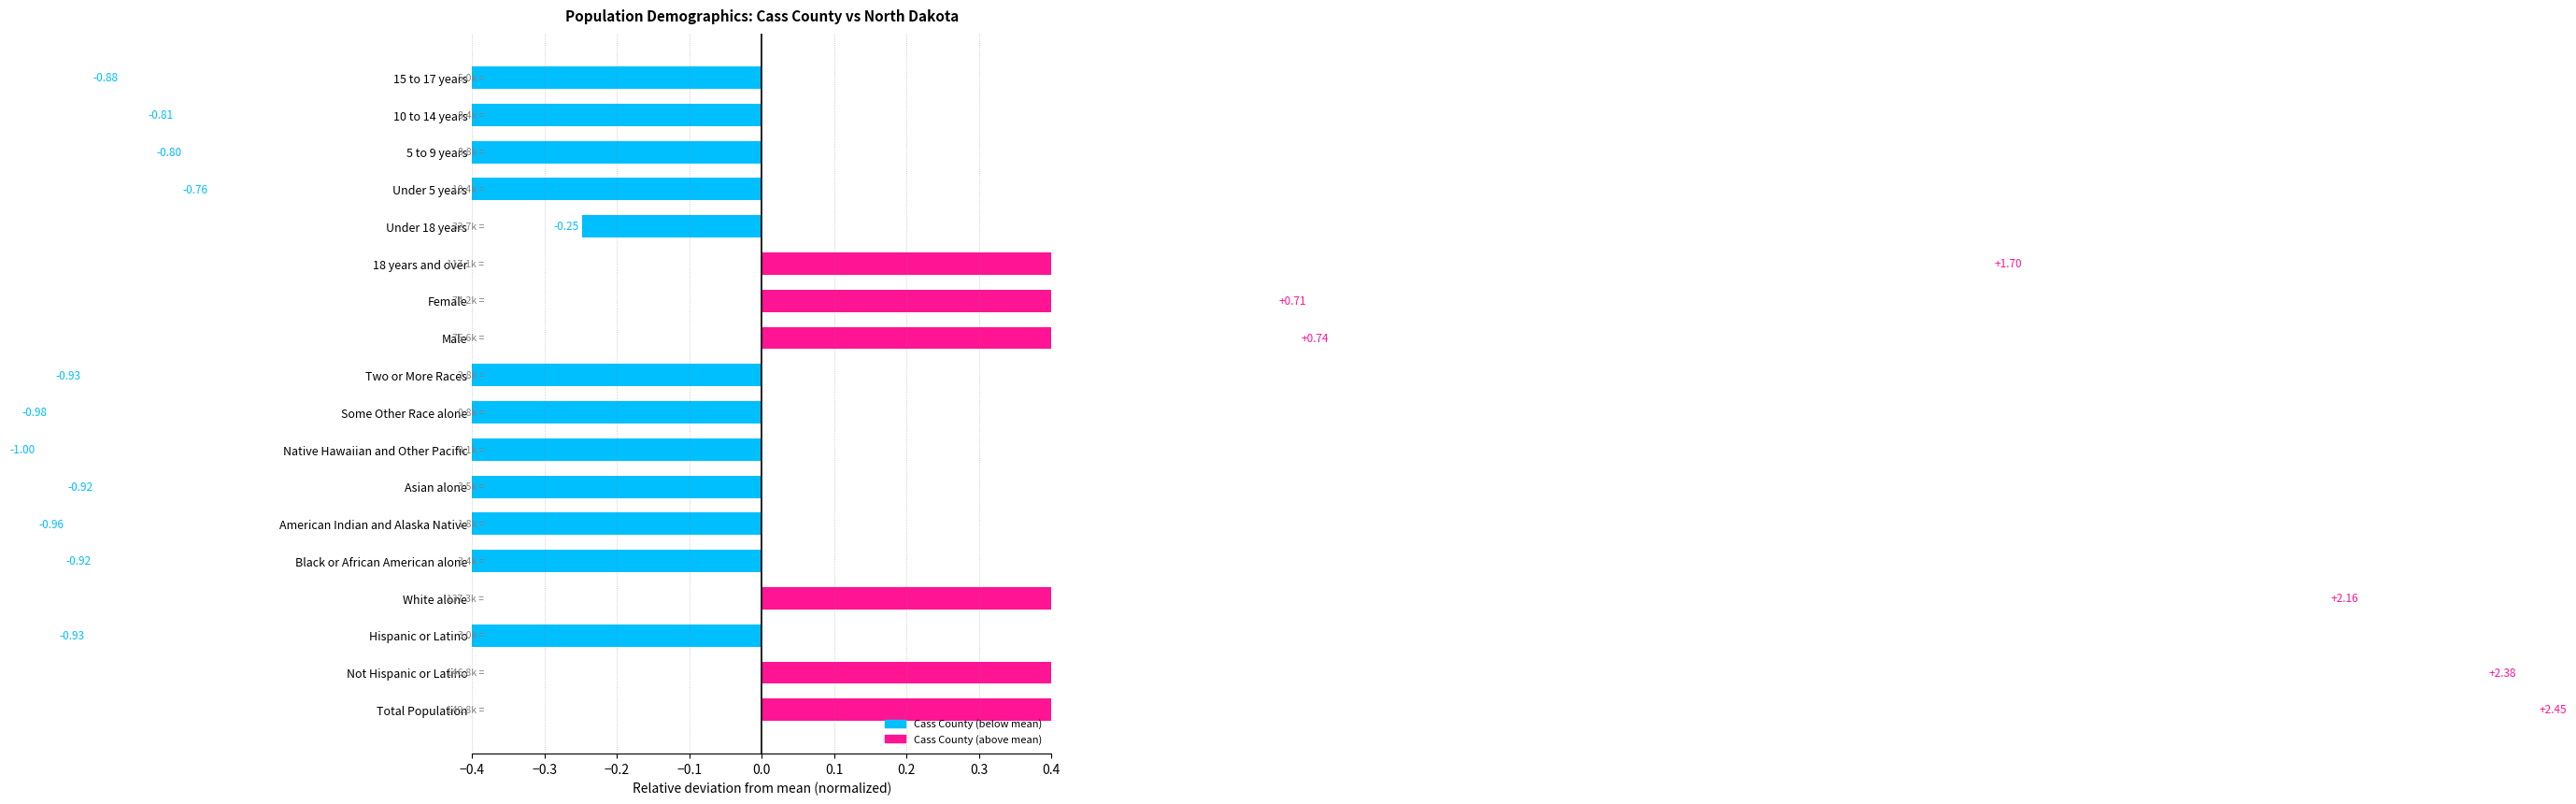

At which label is the value closest to 0?

Under 18 years